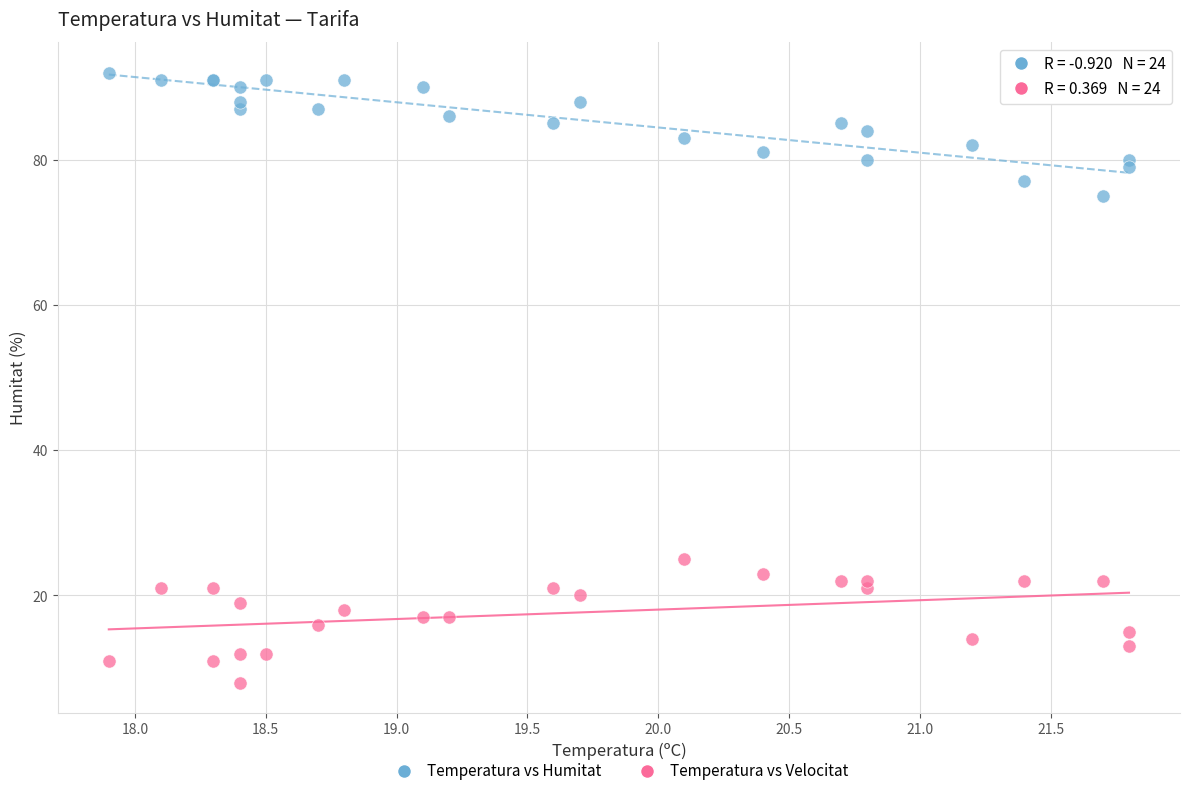

Which series contains the highest Y value?

Temperatura vs Humitat